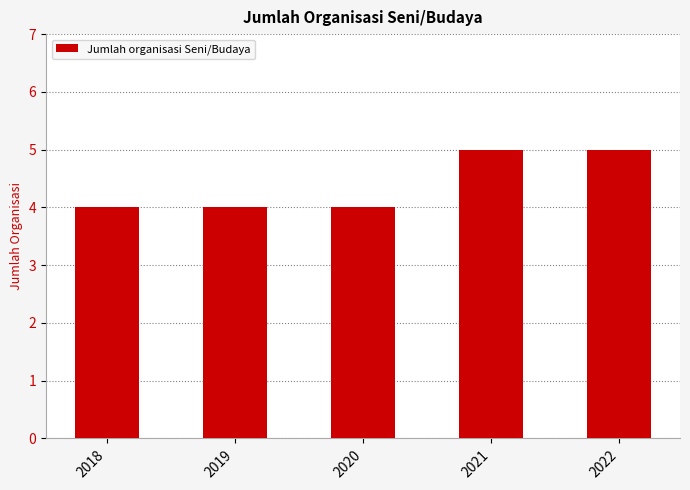

How many categories are shown in the chart?

5